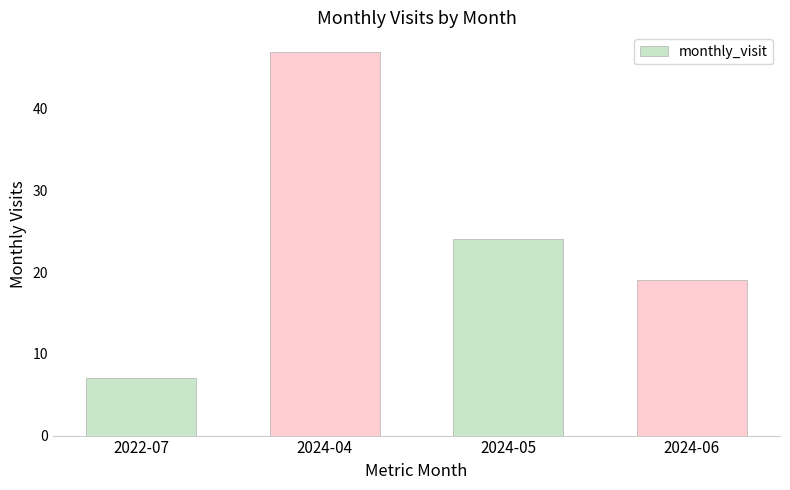

What is the minimum value shown in the chart?

7